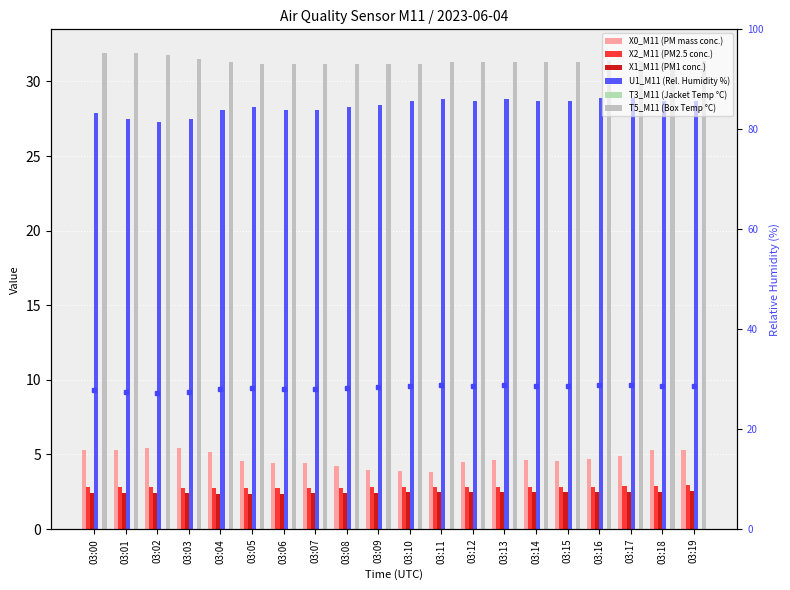

Which series has the largest range (max minus min)?

X0_M11 (PM mass conc.)